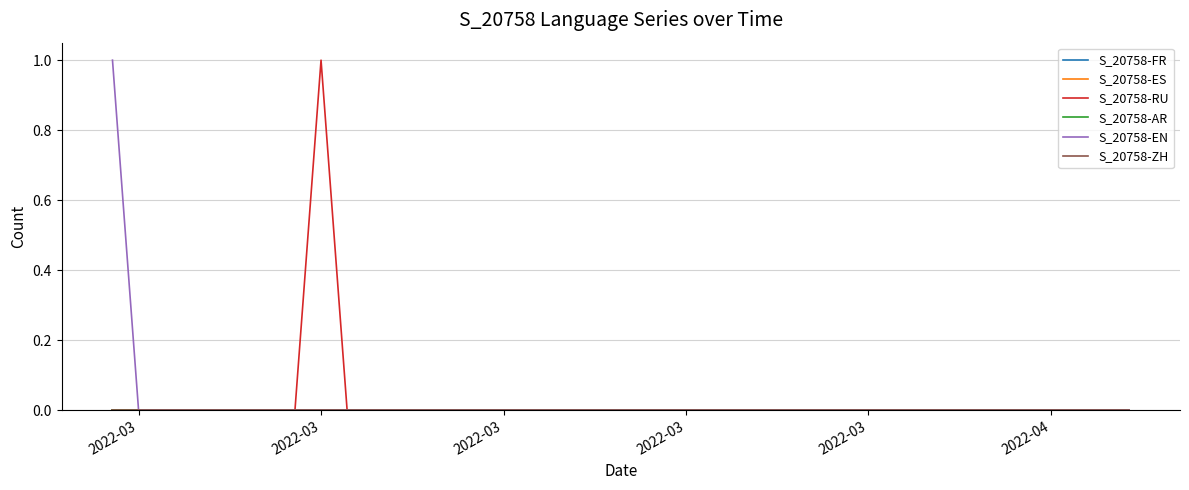

True or false: S_20758-ZH has more than 1 points higher than both neighbors.

False